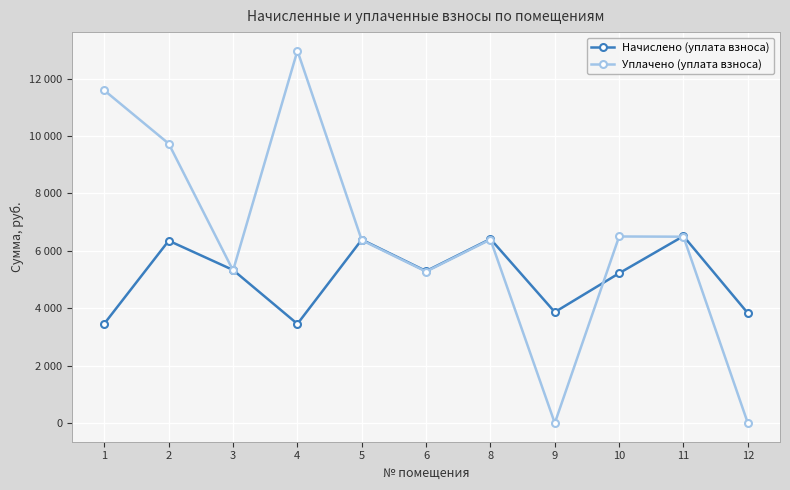

What are all the series names shown in the legend?

Начислено (уплата взноса), Уплачено (уплата взноса)